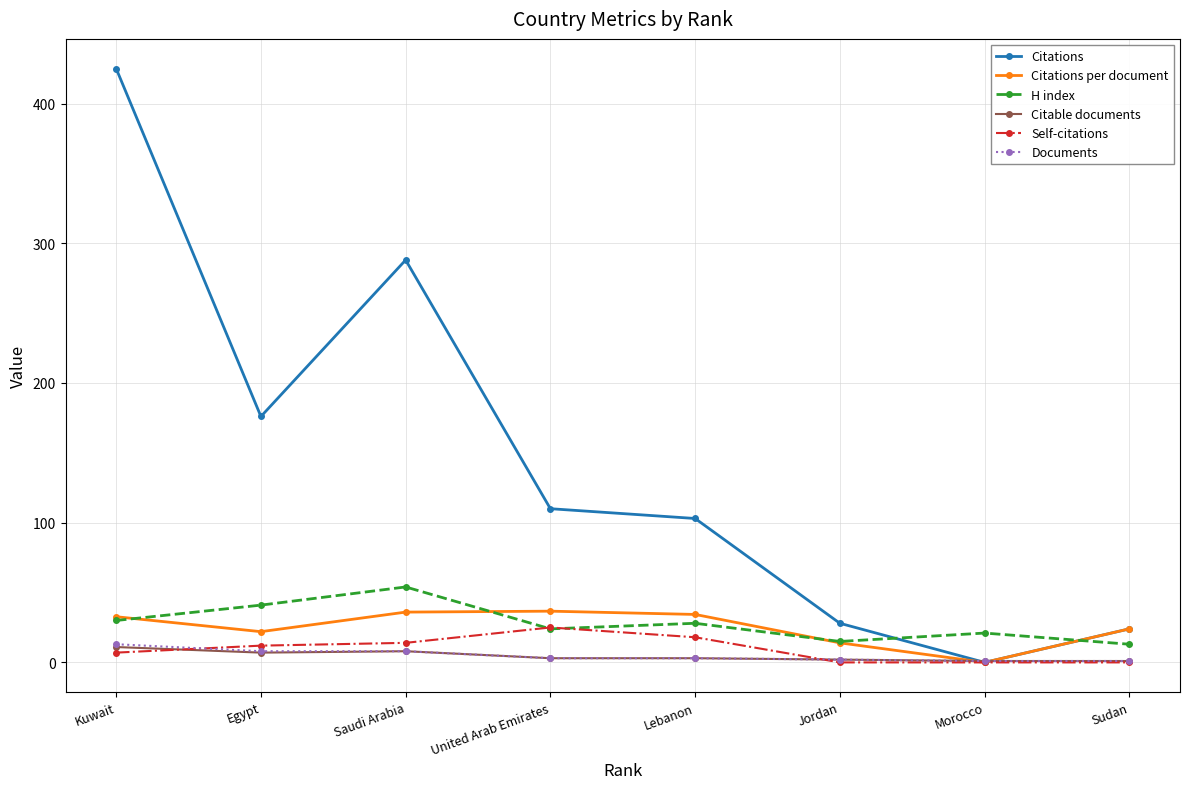

What is the label of the 6th point from the left?

Jordan